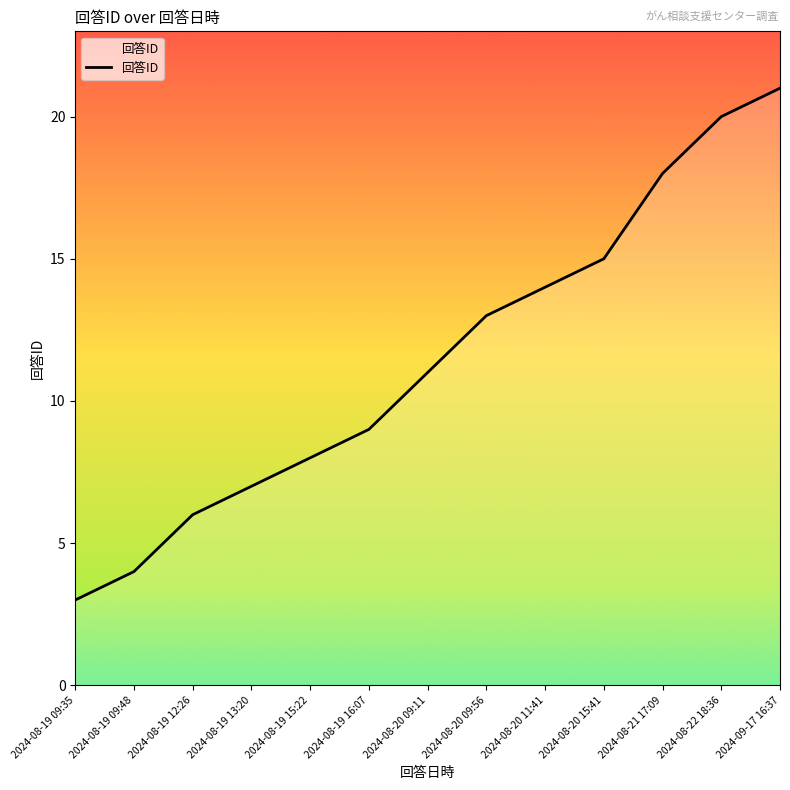

What position from the left is 2024-09-17 16:37?

13